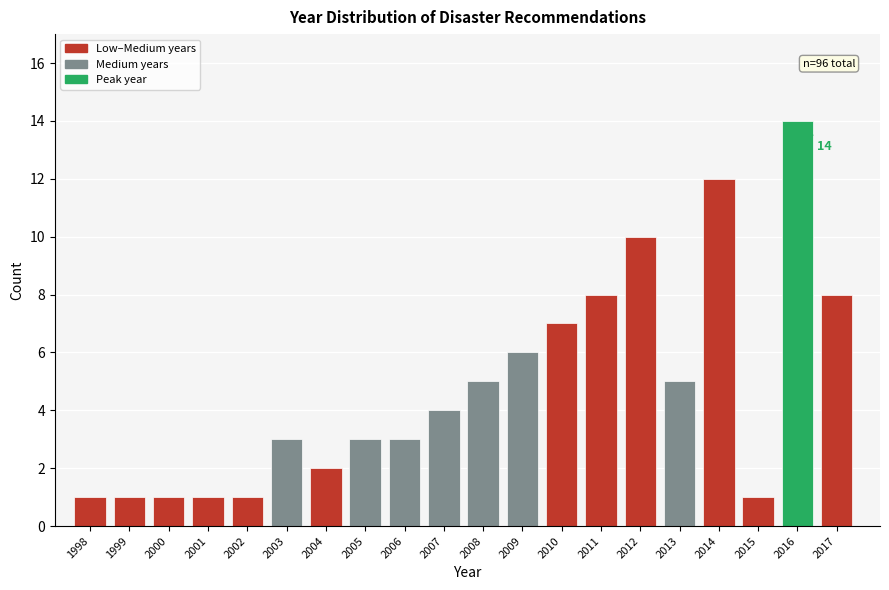

Reading left to right, what are all the values shown in this chart?

1998=1	1999=1	2000=1	2001=1	2002=1	2003=3	2004=2	2005=3	2006=3	2007=4	2008=5	2009=6	2010=7	2011=8	2012=10	2013=5	2014=12	2015=1	2016=14	2017=8